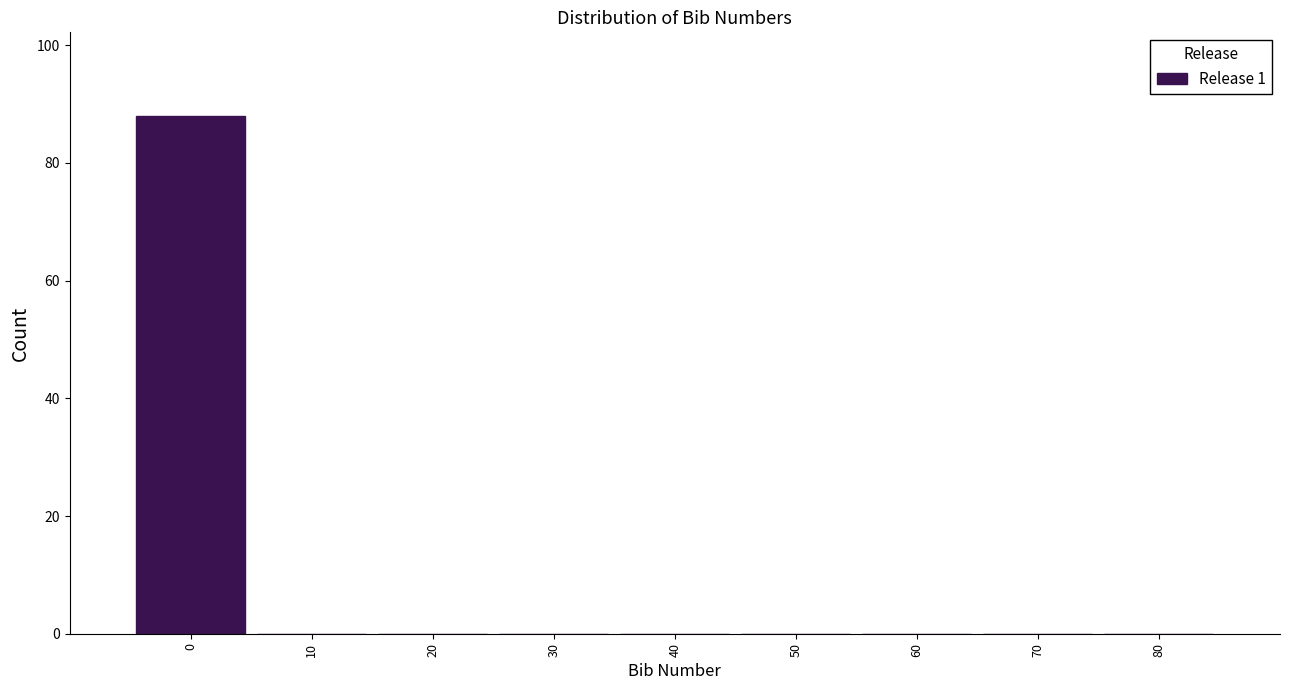

Reading left to right, extract all data points from this chart.

0=88	10=0	20=0	30=0	40=0	50=0	60=0	70=0	80=0